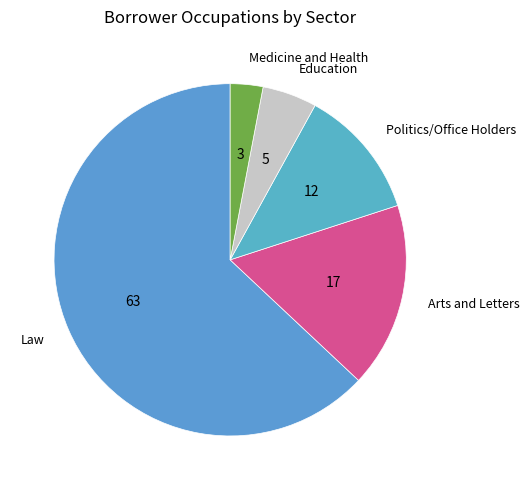

Is there any slice that represents more than half of the pie?

Yes